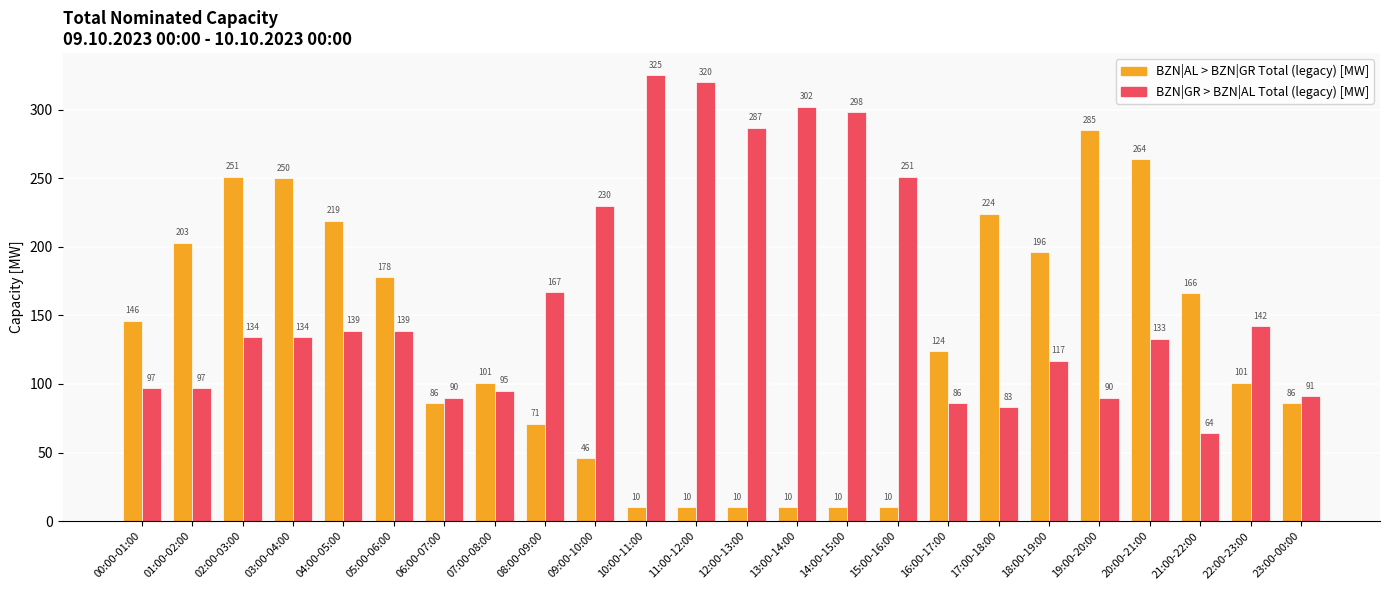

Reading left to right, what are all the values shown in this chart?

BZN|AL > BZN|GR Total (legacy) [MW]: 146	203	251	250	219	178	86	101	71	46	10	10	10	10	10	10	124	224	196	285	264	166	101	86
BZN|GR > BZN|AL Total (legacy) [MW]: 97	97	134	134	139	139	90	95	167	230	325	320	287	302	298	251	86	83	117	90	133	64	142	91